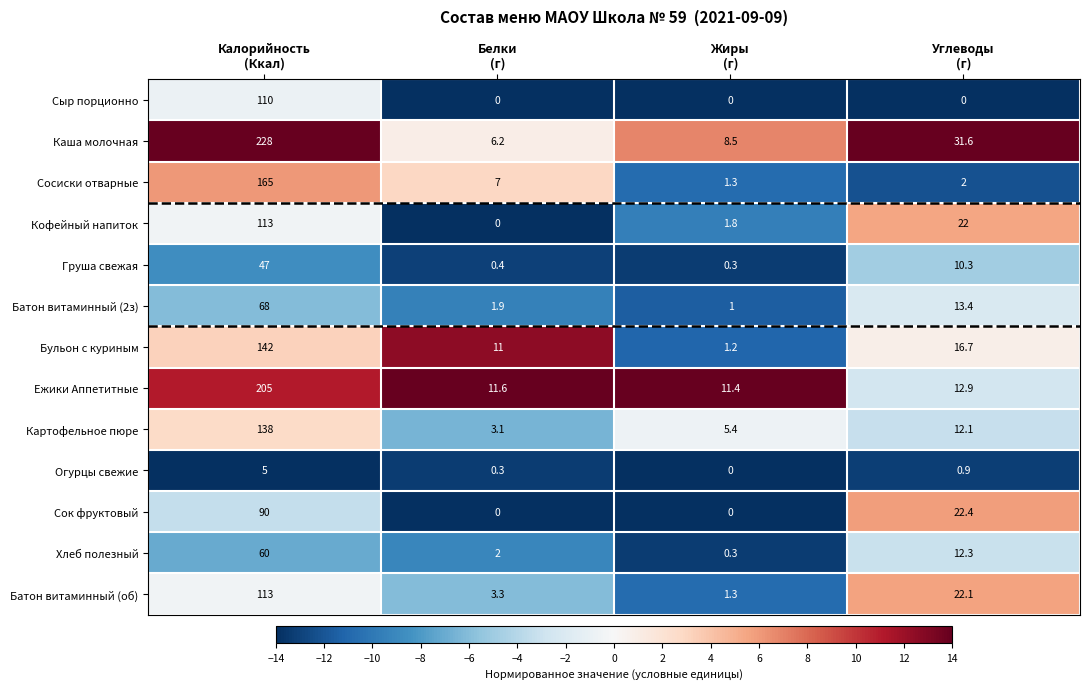

At which category is the sum across all series the highest?

Калорийность
(Ккал)